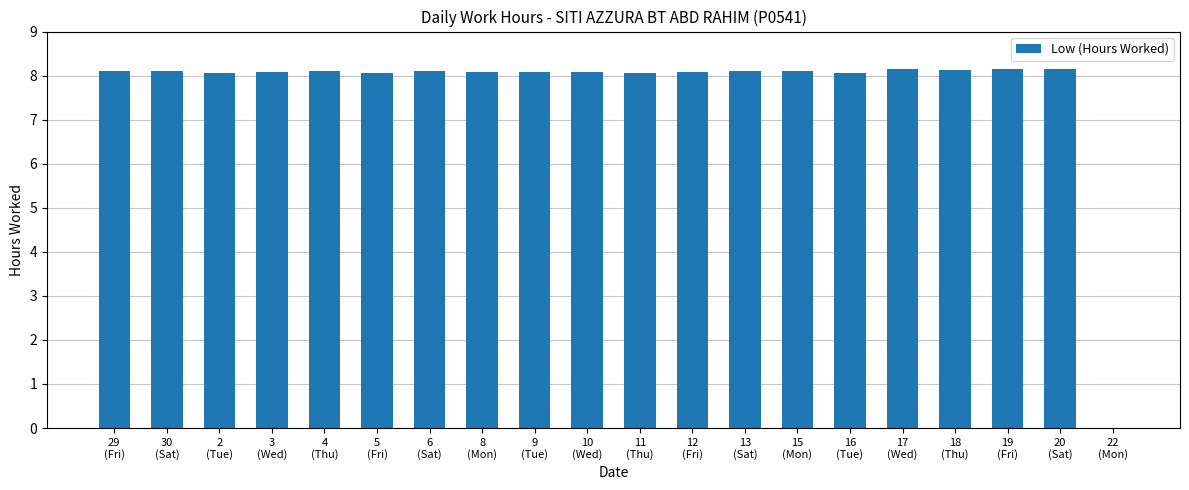

Where does the data first go above 8?

29
(Fri)